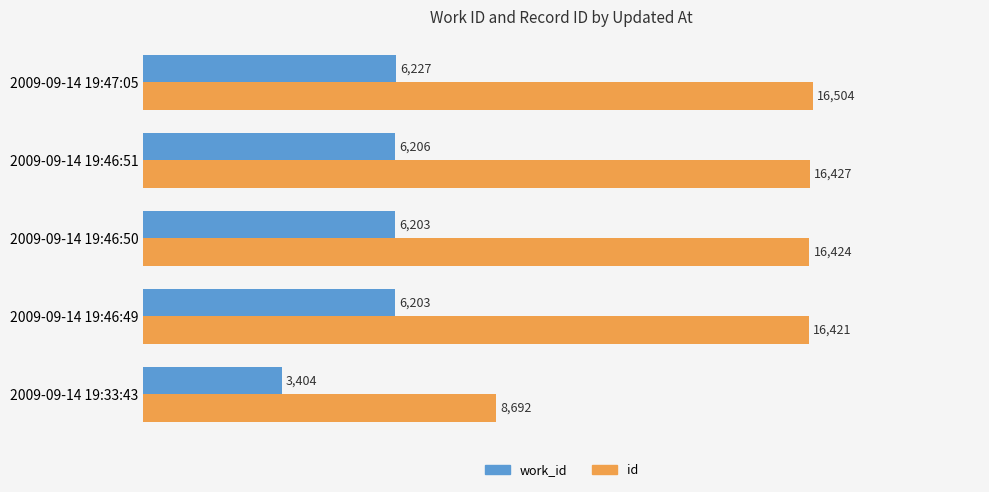

What is the average value of the id series?

14894